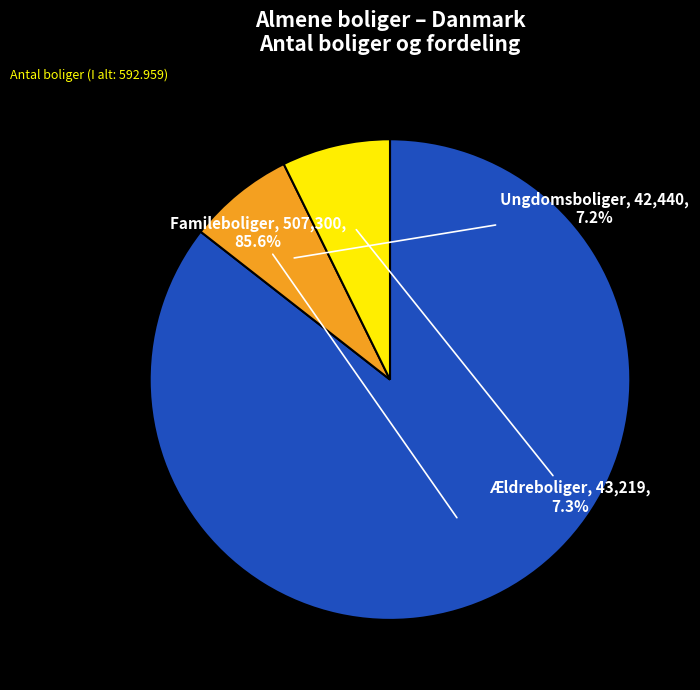

Is there any slice that represents more than half of the pie?

Yes